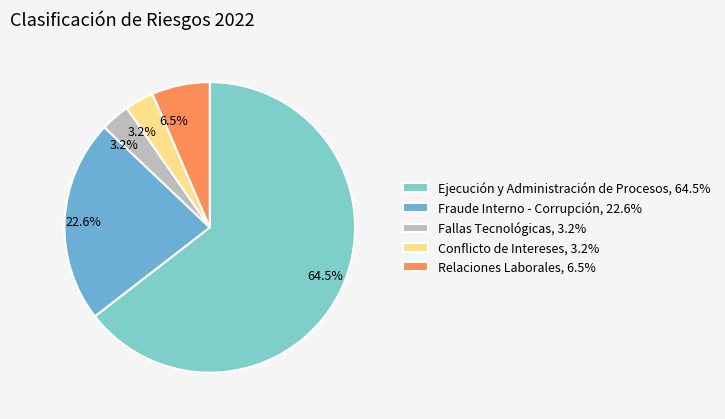

Is it true that Fallas Tecnológicas is 3% of the pie?

True